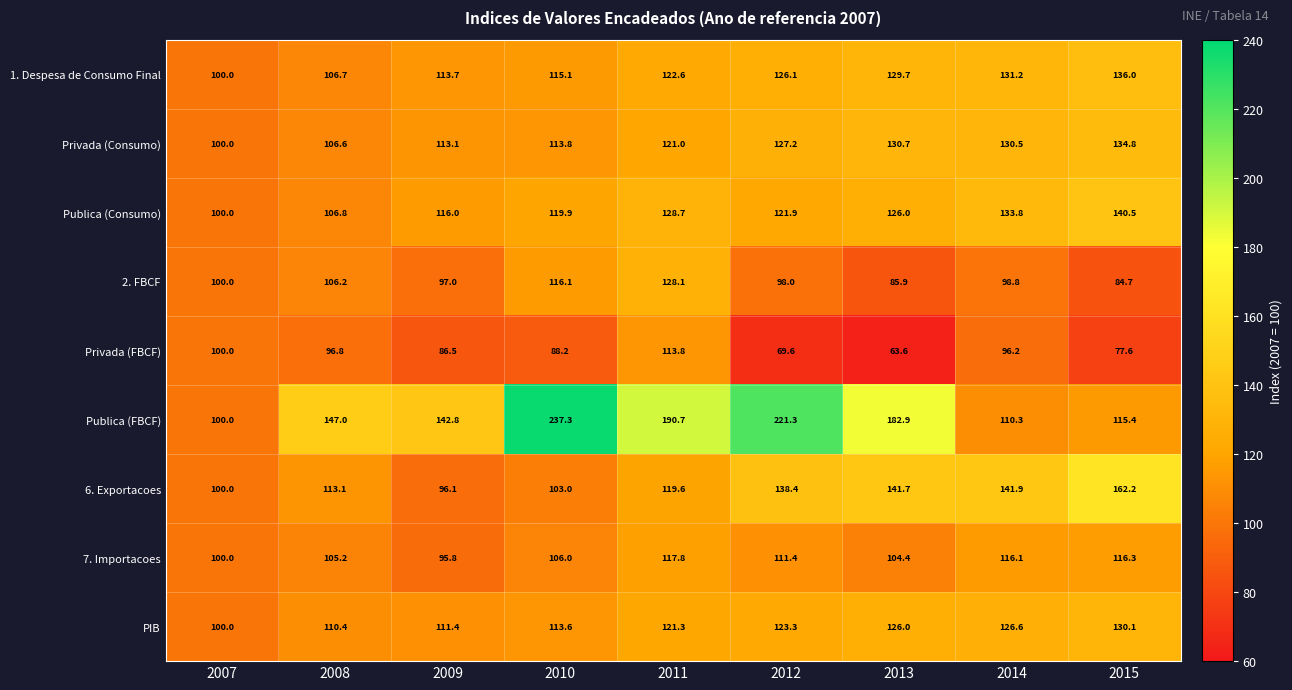

Rank the categories by 7. Importacoes value from highest to lowest.

2011, 2015, 2014, 2012, 2010, 2008, 2013, 2007, 2009